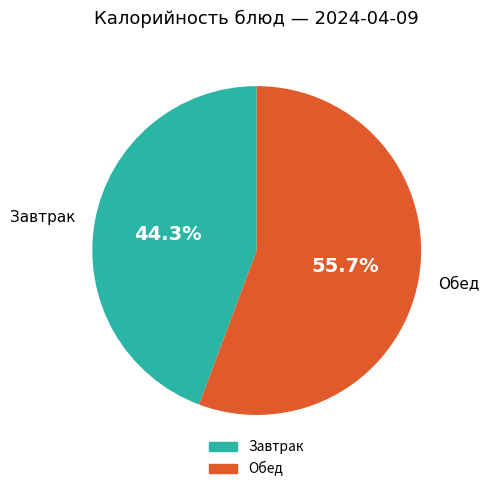

Is there a majority slice in this chart?

Yes